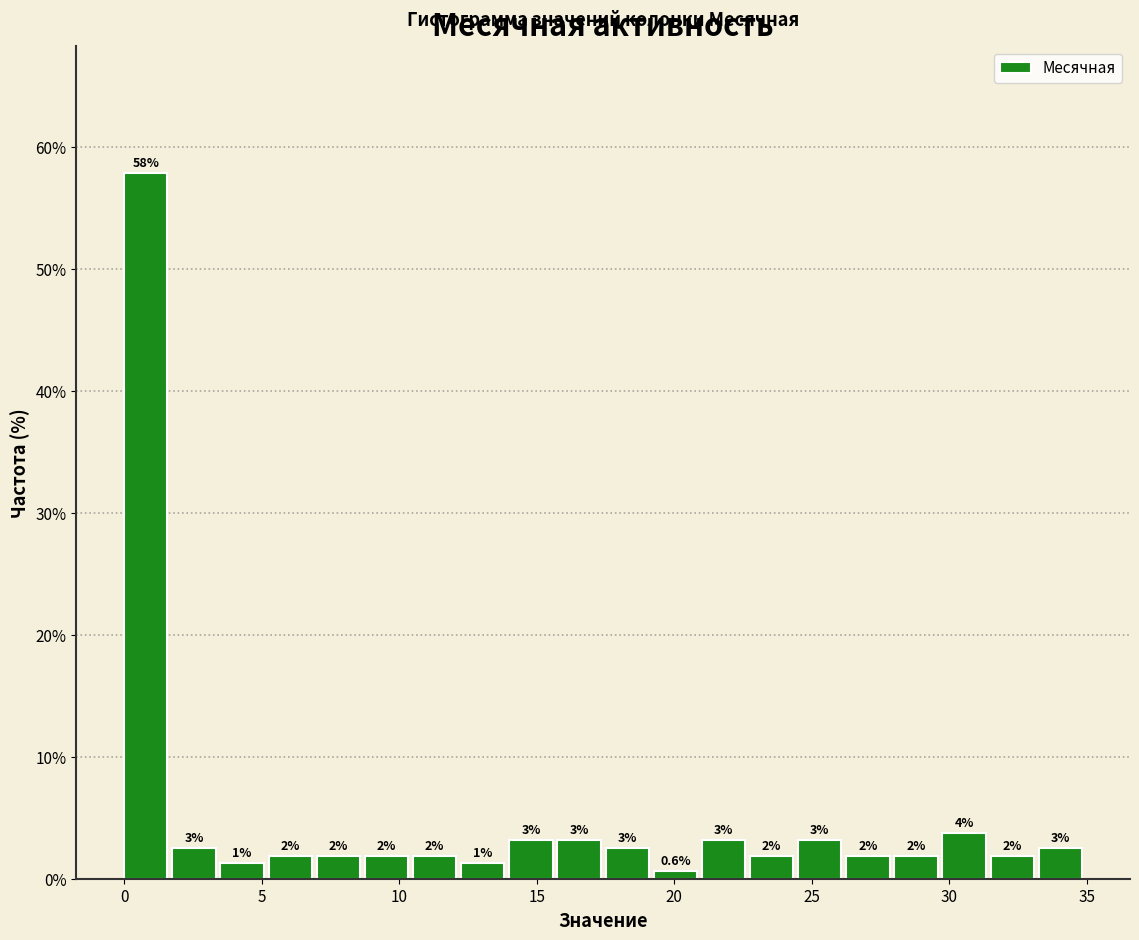

Around what value on the x-axis is the tallest bar? Give the approximate position of its centre, as read against the axis.

1.0